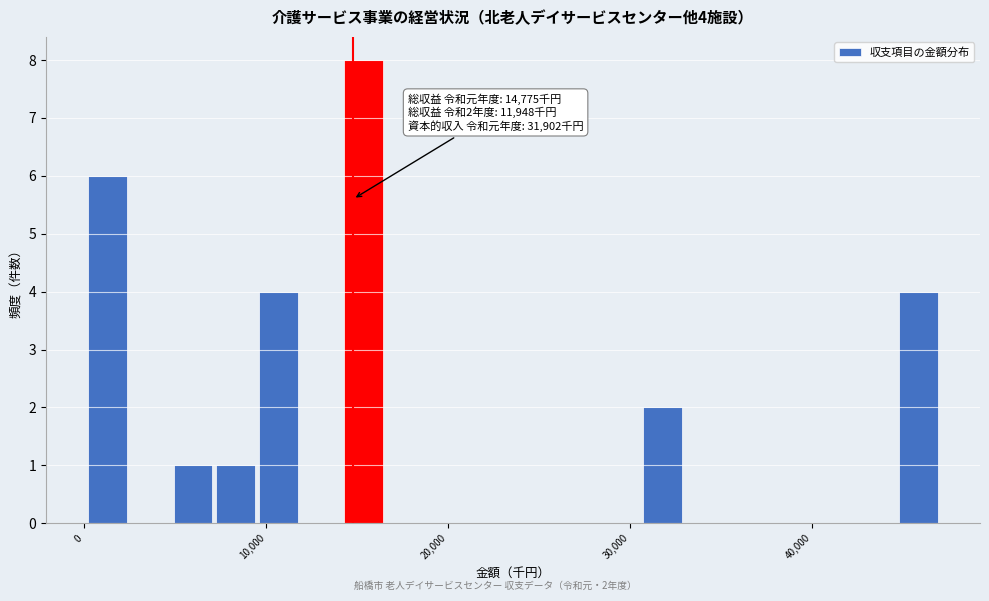

Read against the x-axis, roughly where is the centre of the tallest bar?

15000